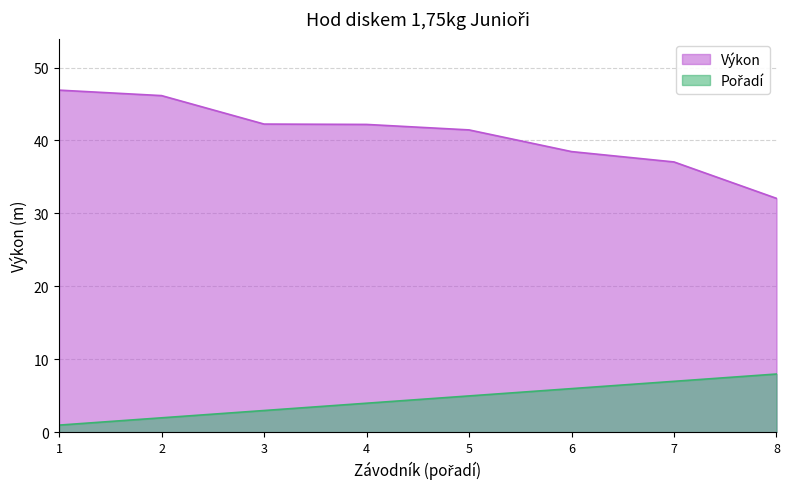

What is the average value of the Pořadí series?

4.5